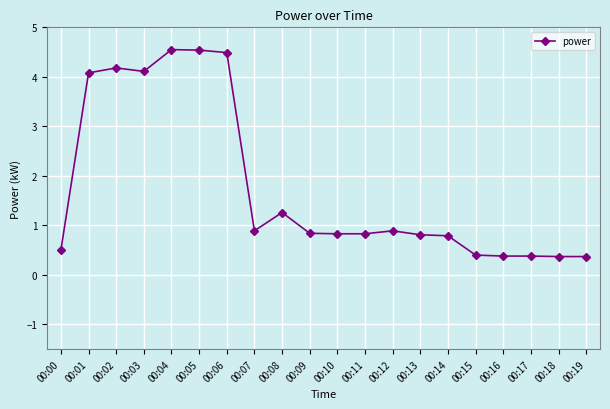

At which category does the data reach its first local peak?

00:02